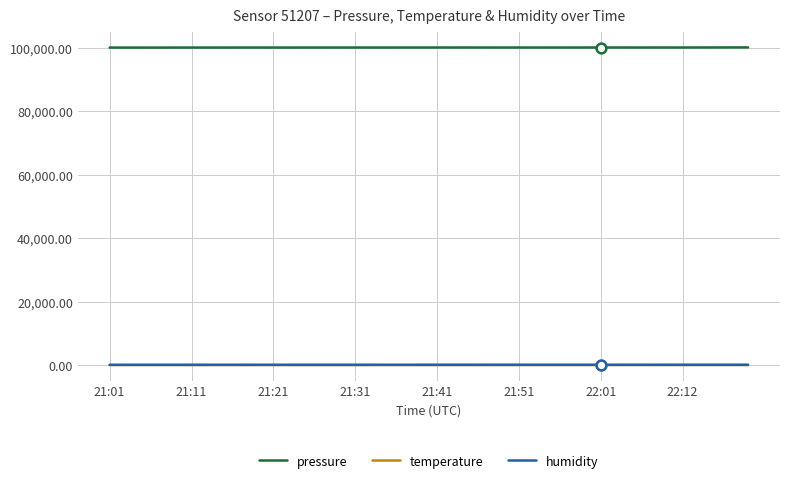

True or false: humidity and pressure cross at least once.

False